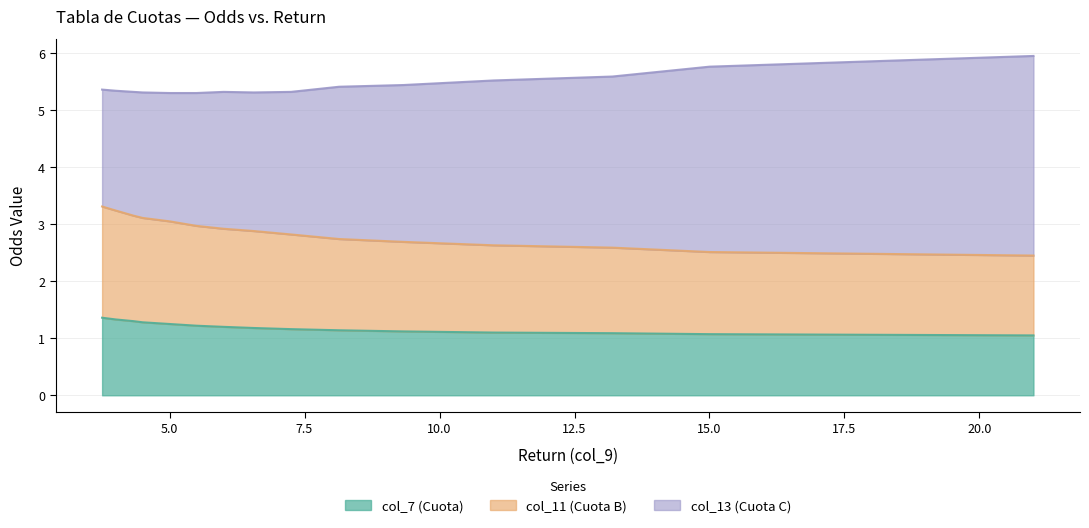

Which series has the widest spread of values?

col_11 (Cuota B)